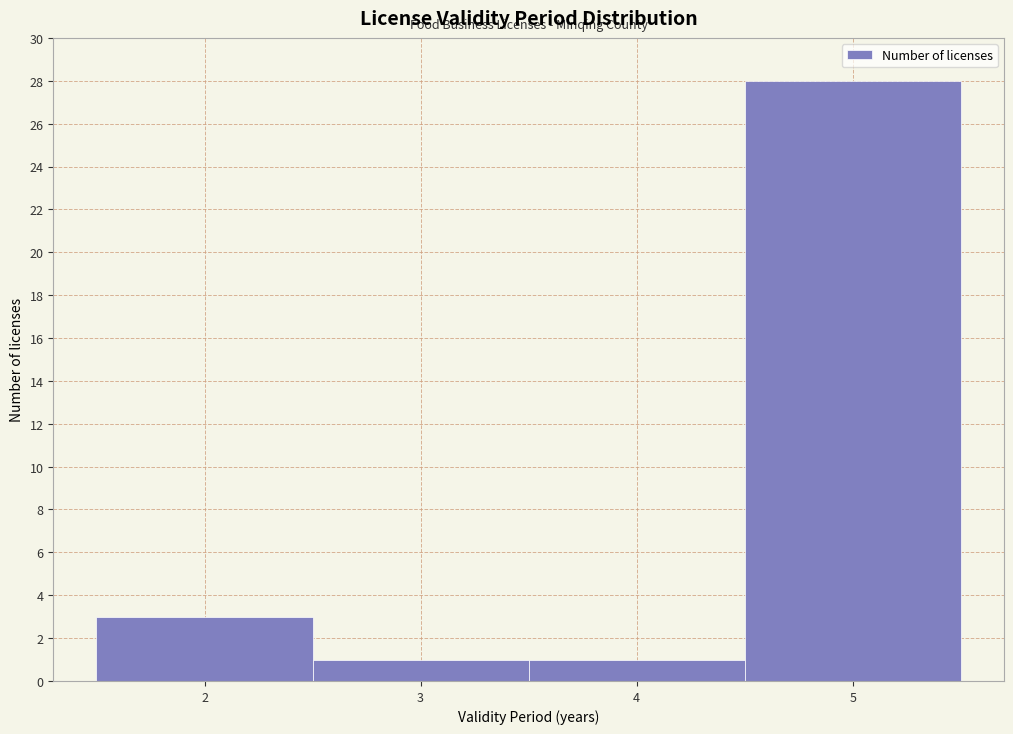

Reading left to right, transcribe this chart: for each bar, give the range it covers on the x-axis and its height. The values are not printed on the chart, so give them approximately, as read against the axis.

1.5 to 2.5: 3
2.5 to 3.5: 1
3.5 to 4.5: 1
4.5 to 5.5: 28